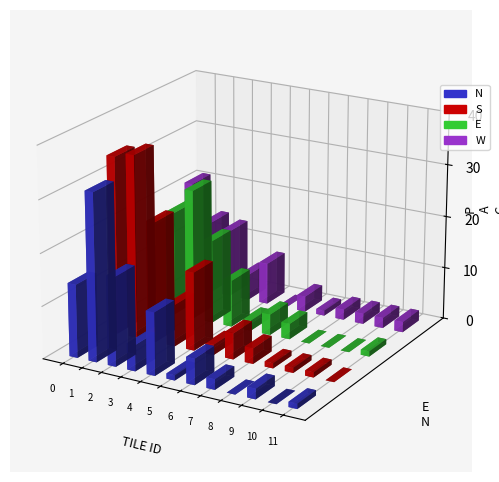

How many values in W are above zero?

11